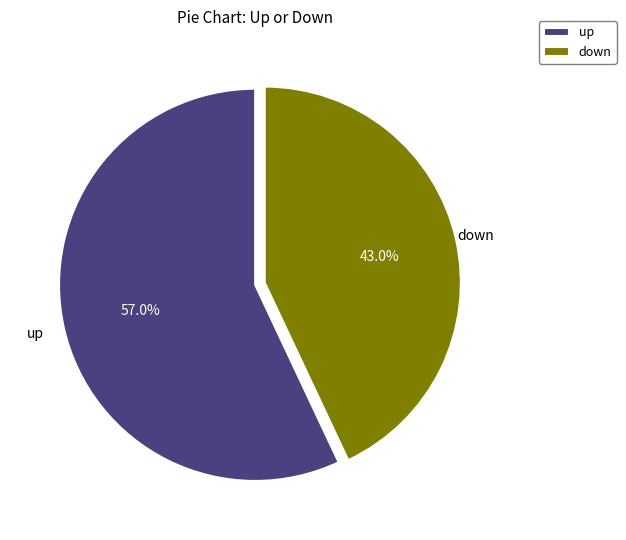

Which slice is the largest?

up